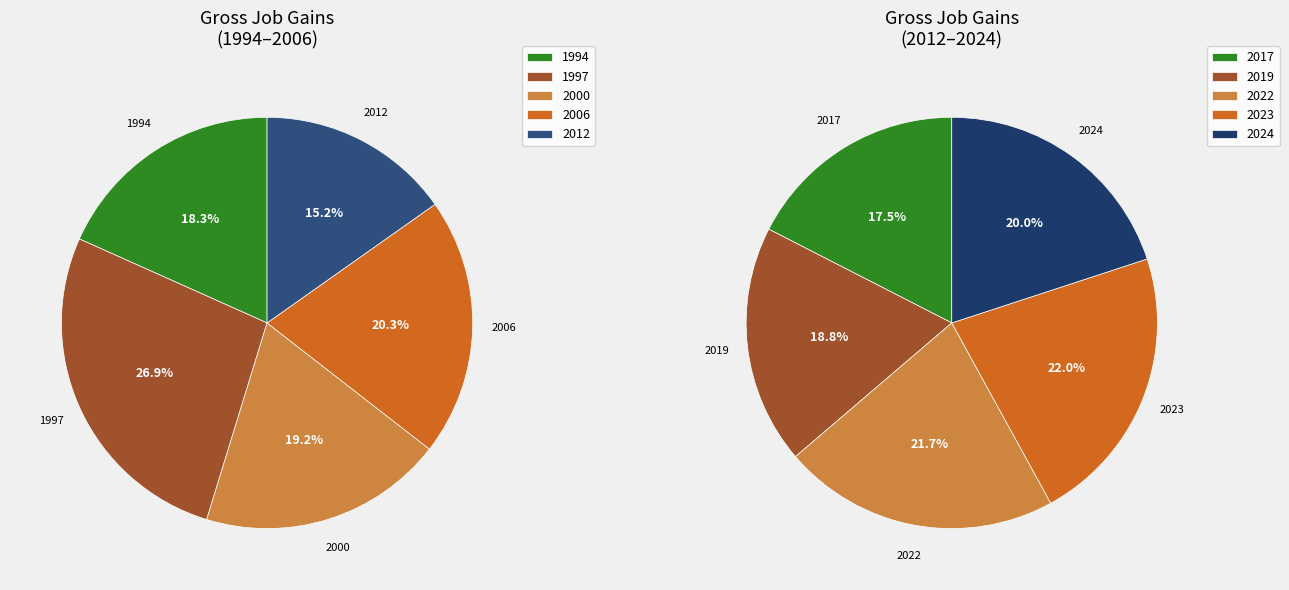

Is it true that 2017 is 15% of the pie?

False